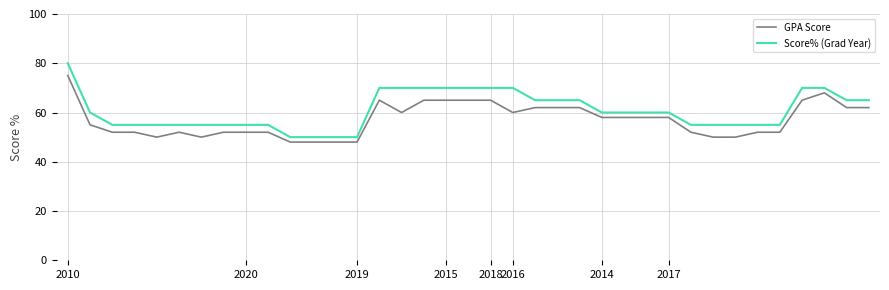

Rank the series by their maximum value, from lowest to highest.

GPA Score, Score% (Grad Year)